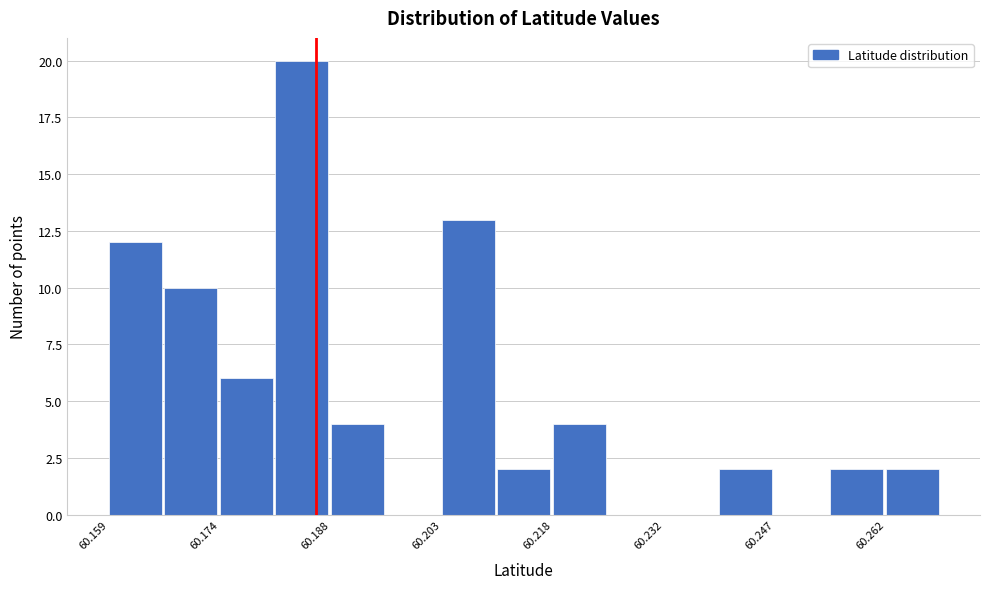

Around what value on the x-axis is the tallest bar? Give the approximate position of its centre, as read against the axis.

60.184